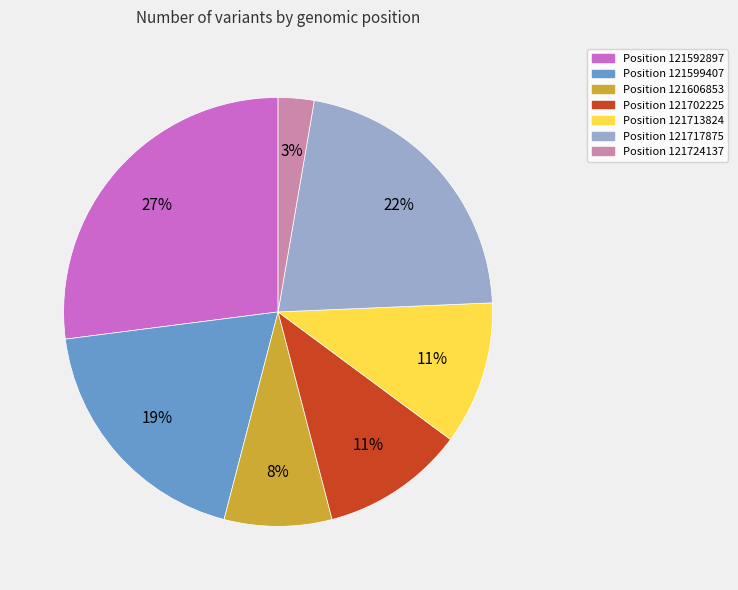

To the nearest percent, what is the difference between the largest and smallest slice percentages?

24%